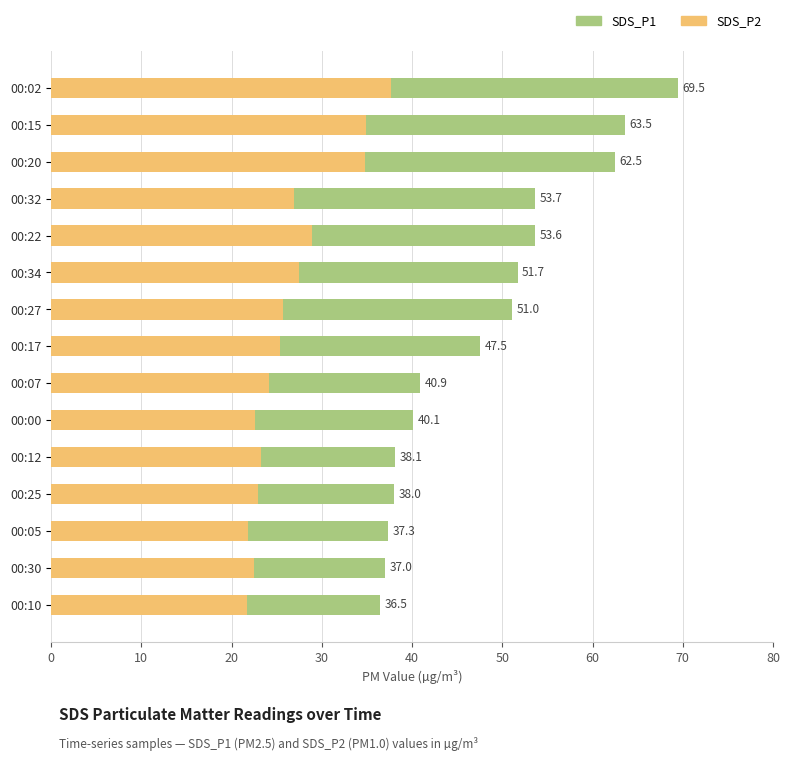

How many distinct data groups are displayed?

2